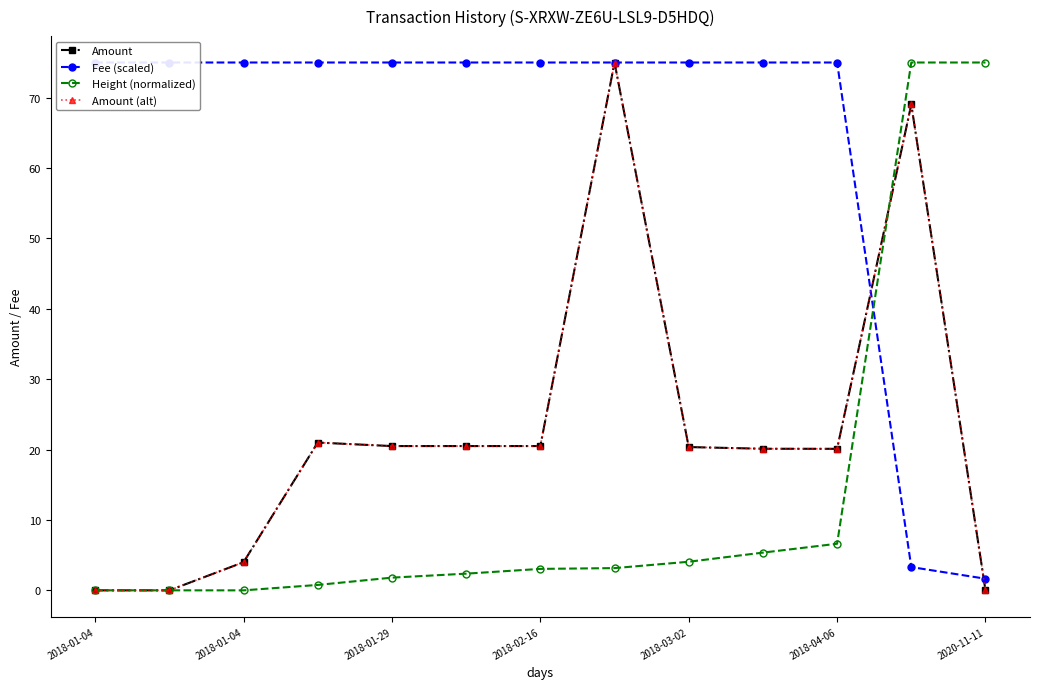

True or false: Fee (scaled) has more than 2 points higher than both neighbors.

False